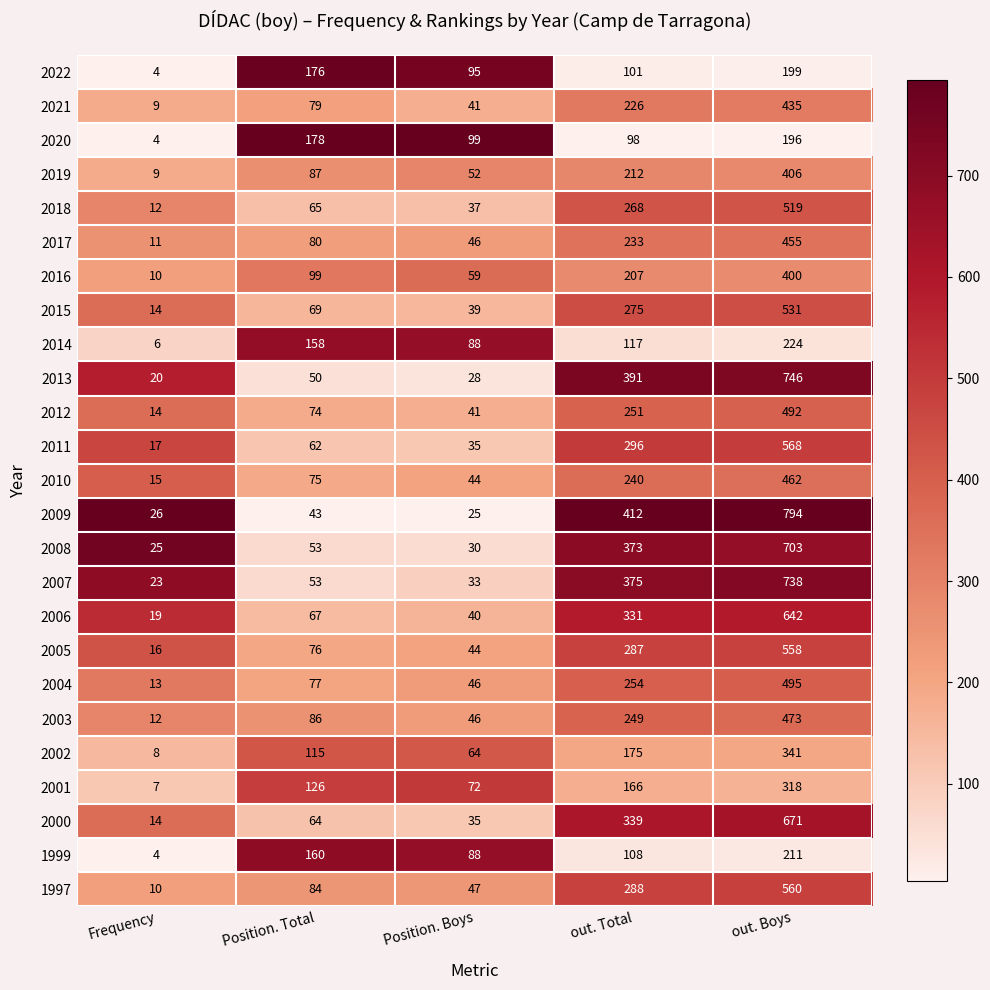

What is the difference between the maximum and minimum values in the 2011 series?

551